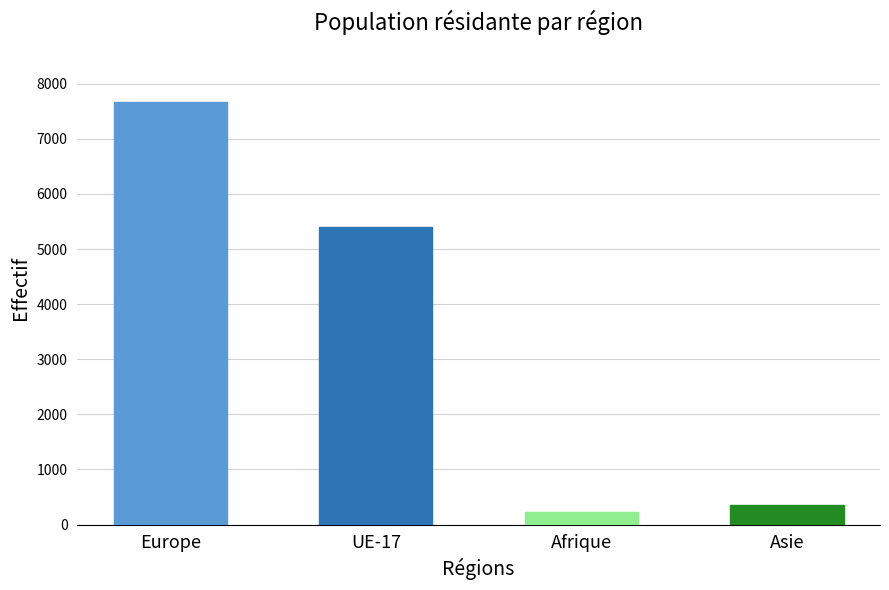

What is the label of the 4th bar from the left?

Asie